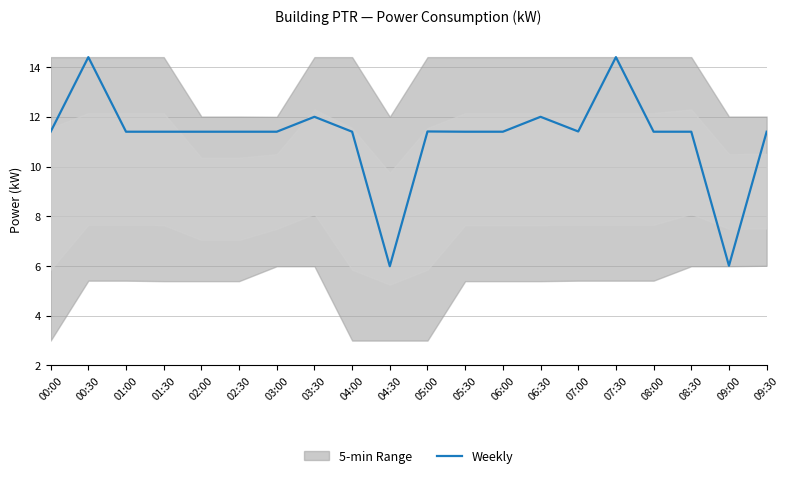

List the labels in order of value, smallest first.

04:30, 09:00, 00:00, 01:00, 01:30, 02:00, 02:30, 03:00, 04:00, 05:30, 06:00, 08:00, 08:30, 09:30, 05:00, 07:00, 03:30, 06:30, 00:30, 07:30